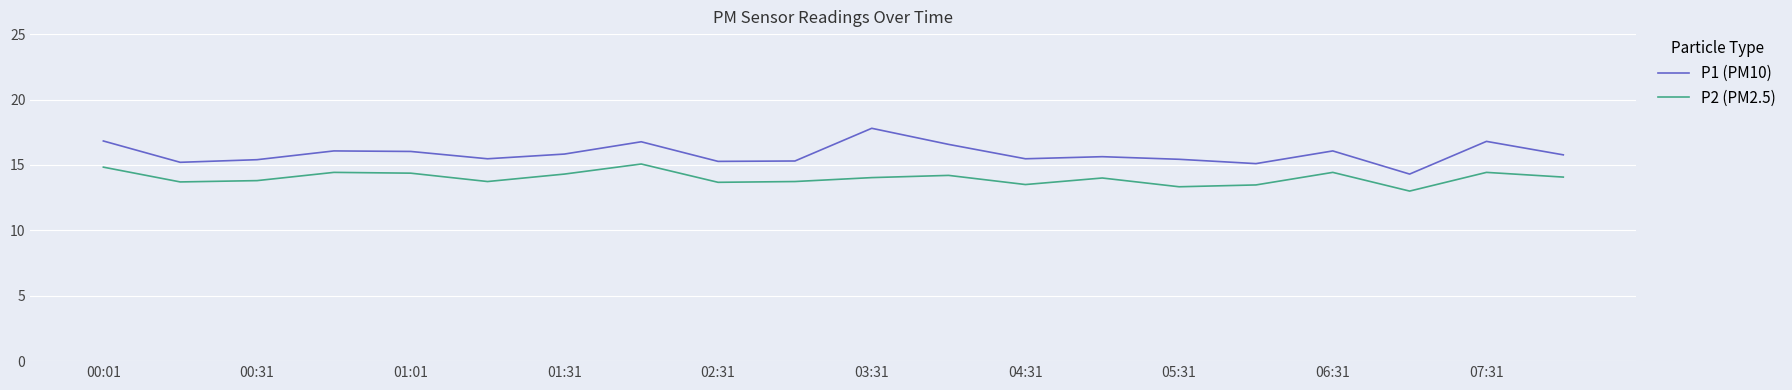

True or false: P2 (PM2.5) and P1 (PM10) cross at least once.

False